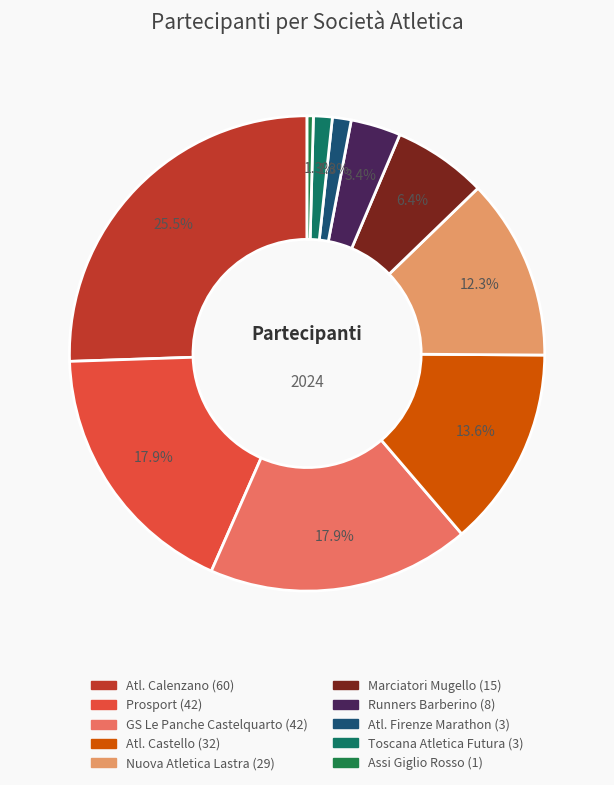

Count the number of slices in the pie.

10